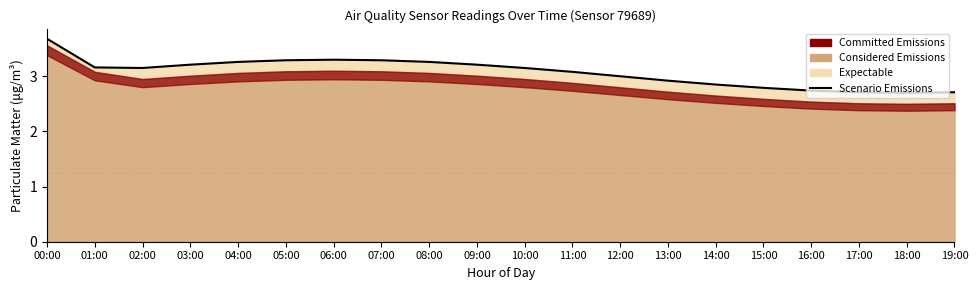

Which has a higher value, 17:00 or 12:00?

12:00